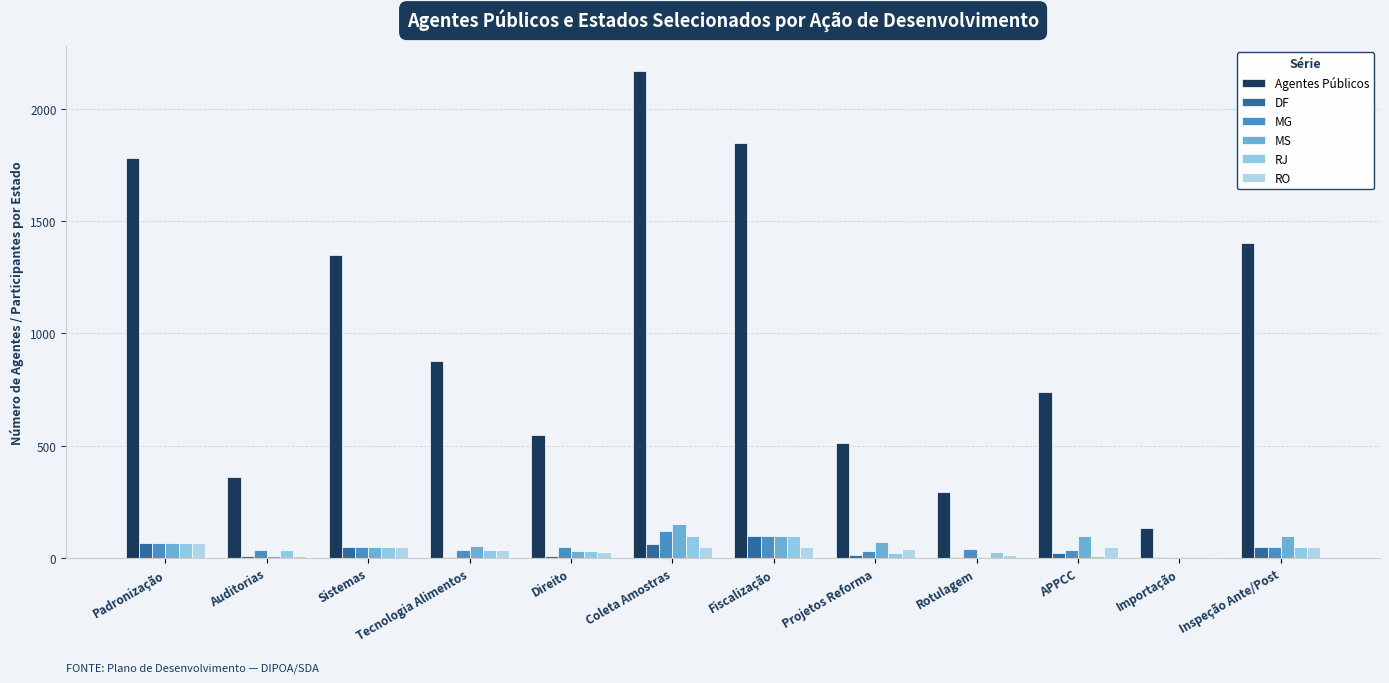

How many series are shown in this chart?

6